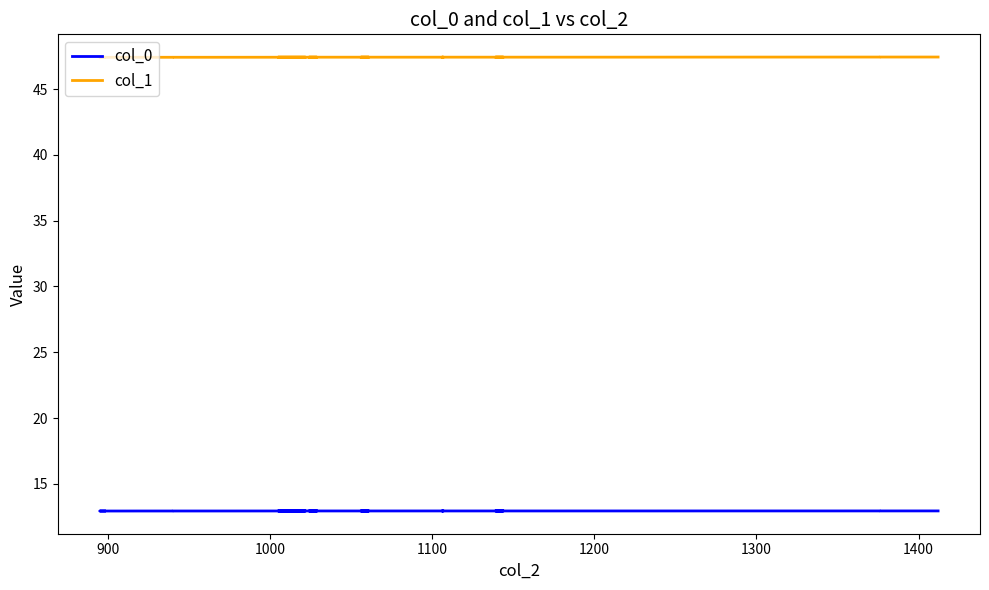

Is it true that col_0 equals 6.3 at 13?

False